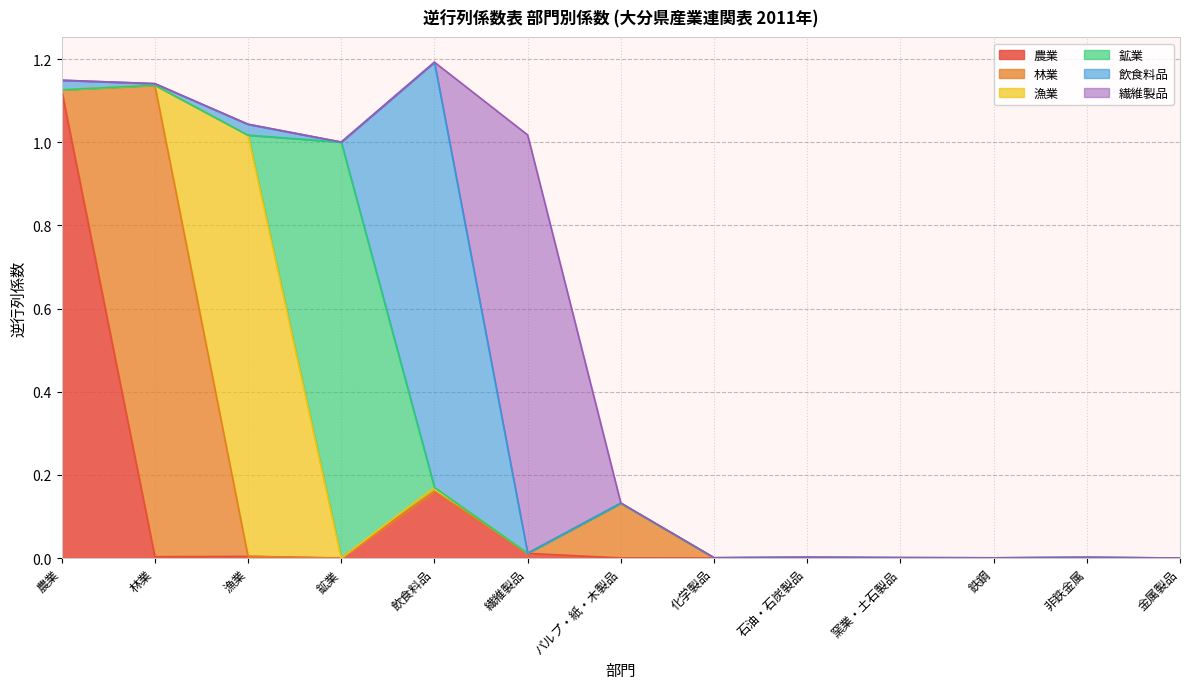

Which series changed the most between 石油・石炭製品 and 非鉄金属?

鉱業